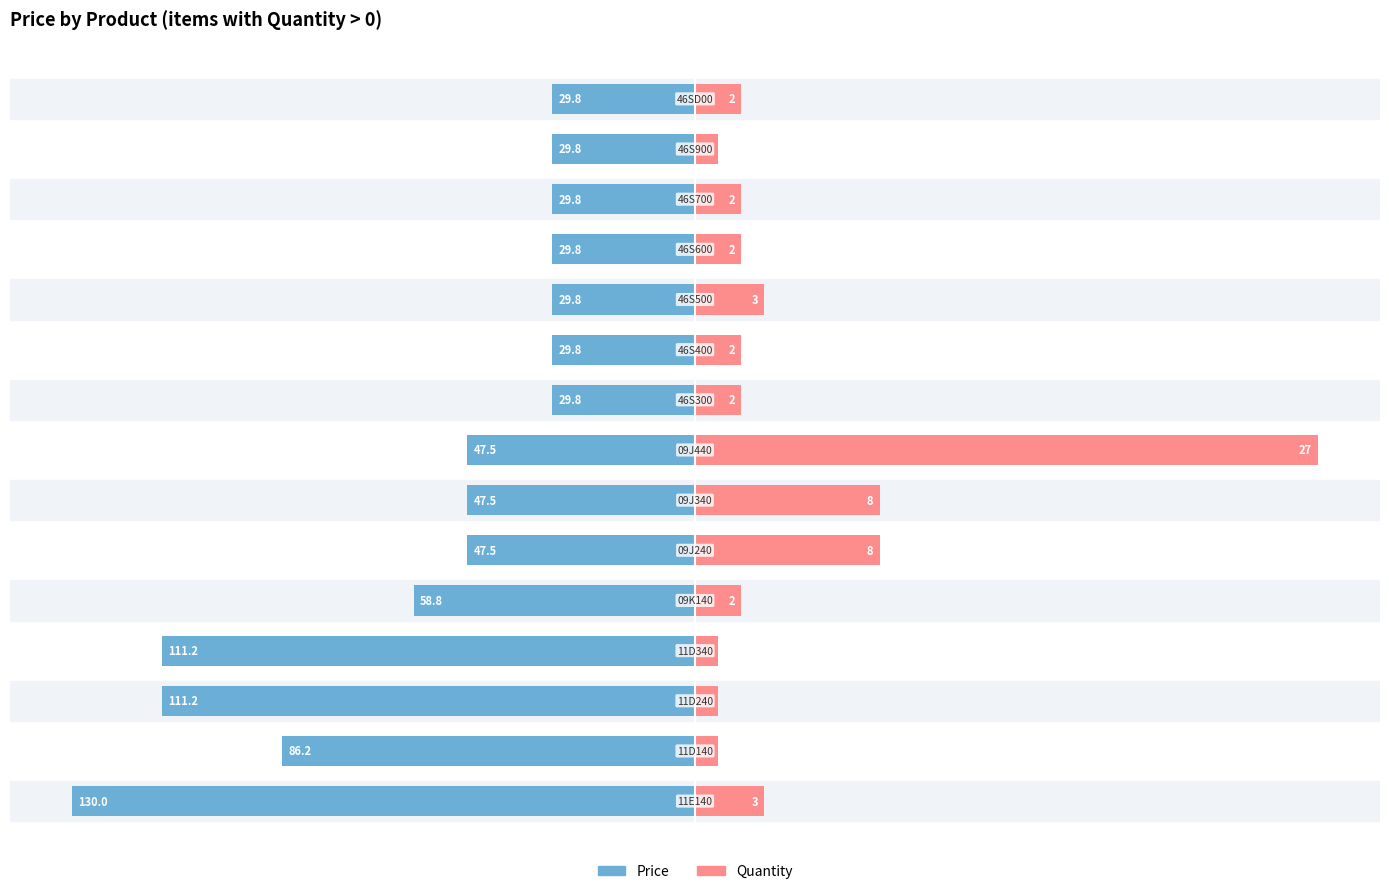

Rank the series by their maximum value, from lowest to highest.

Price (normalized), Quantity (normalized)